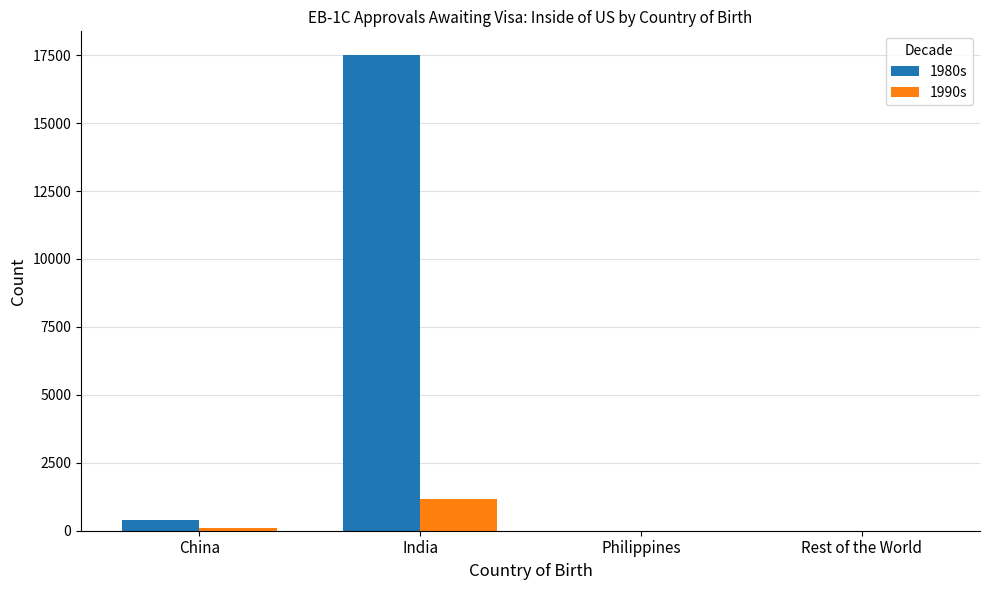

Which series has the largest total across all categories?

1980s